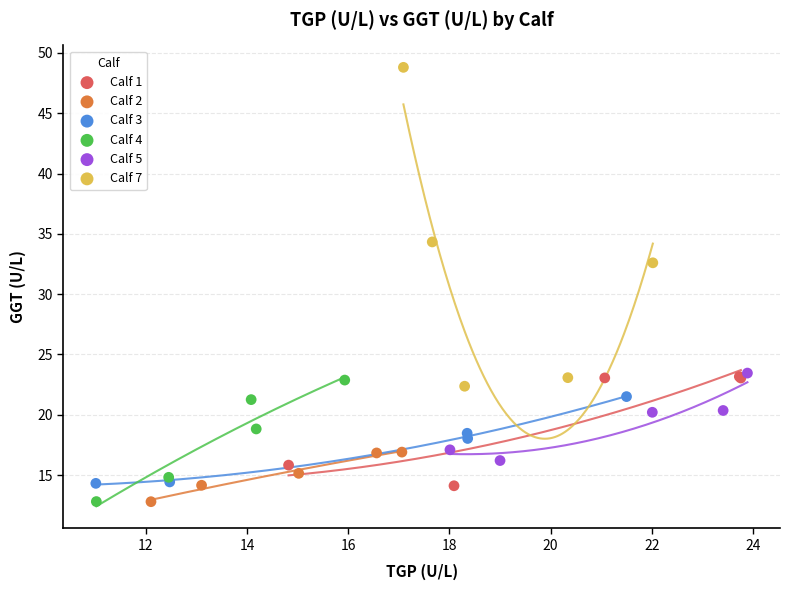

Which series contains the highest Y value?

Calf 7